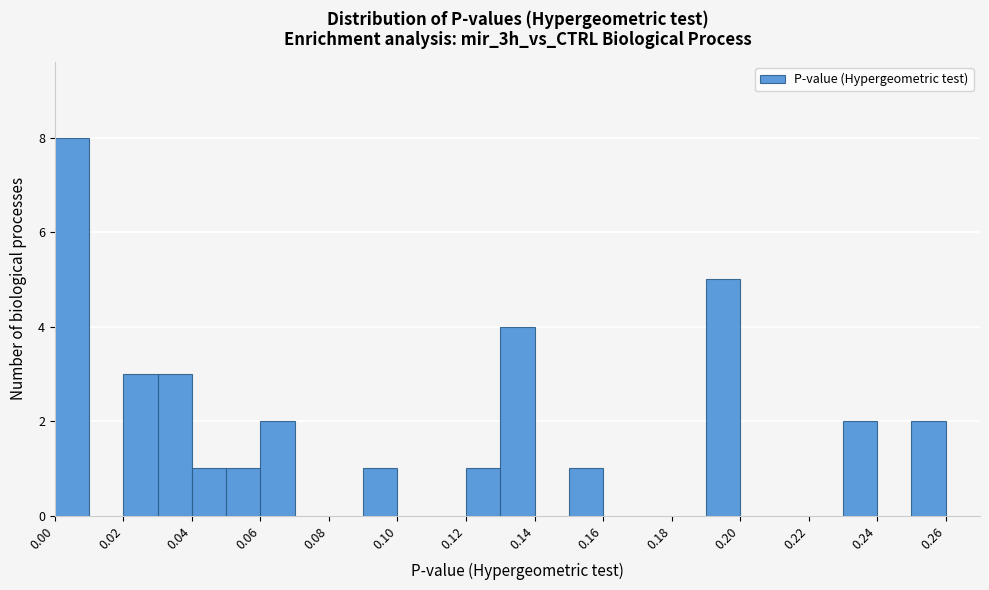

Reading left to right, transcribe this chart: for each bar, give the range it covers on the x-axis and its height. The values are not printed on the chart, so give them approximately, as read against the axis.

0.00 to 0.01: 8
0.01 to 0.02: 0
0.02 to 0.03: 3
0.03 to 0.04: 3
0.04 to 0.05: 1
0.05 to 0.06: 1
0.06 to 0.07: 2
0.07 to 0.08: 0
0.08 to 0.09: 0
0.09 to 0.10: 1
0.10 to 0.11: 0
0.11 to 0.12: 0
0.12 to 0.13: 1
0.13 to 0.14: 4
0.14 to 0.15: 0
0.15 to 0.16: 1
0.16 to 0.17: 0
0.17 to 0.18: 0
0.18 to 0.19: 0
0.19 to 0.20: 5
0.20 to 0.21: 0
0.21 to 0.22: 0
0.22 to 0.23: 0
0.23 to 0.24: 2
0.24 to 0.25: 0
0.25 to 0.26: 2
0.26 to 0.27: 0